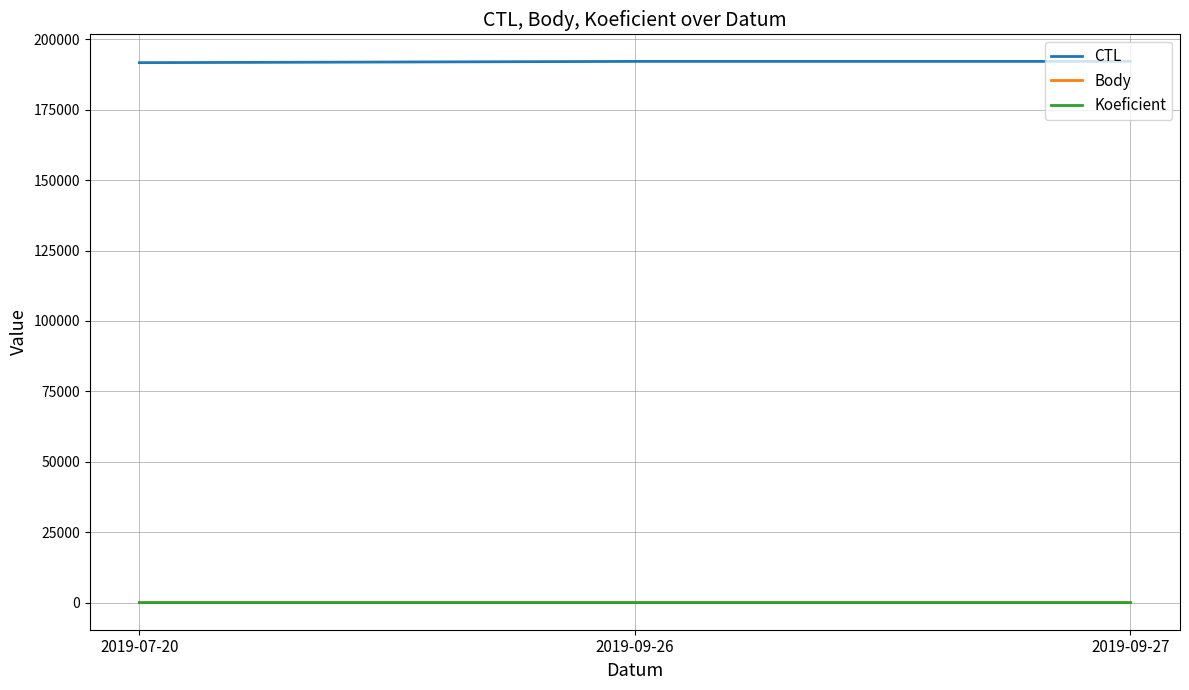

Which series has the largest total across all categories?

CTL